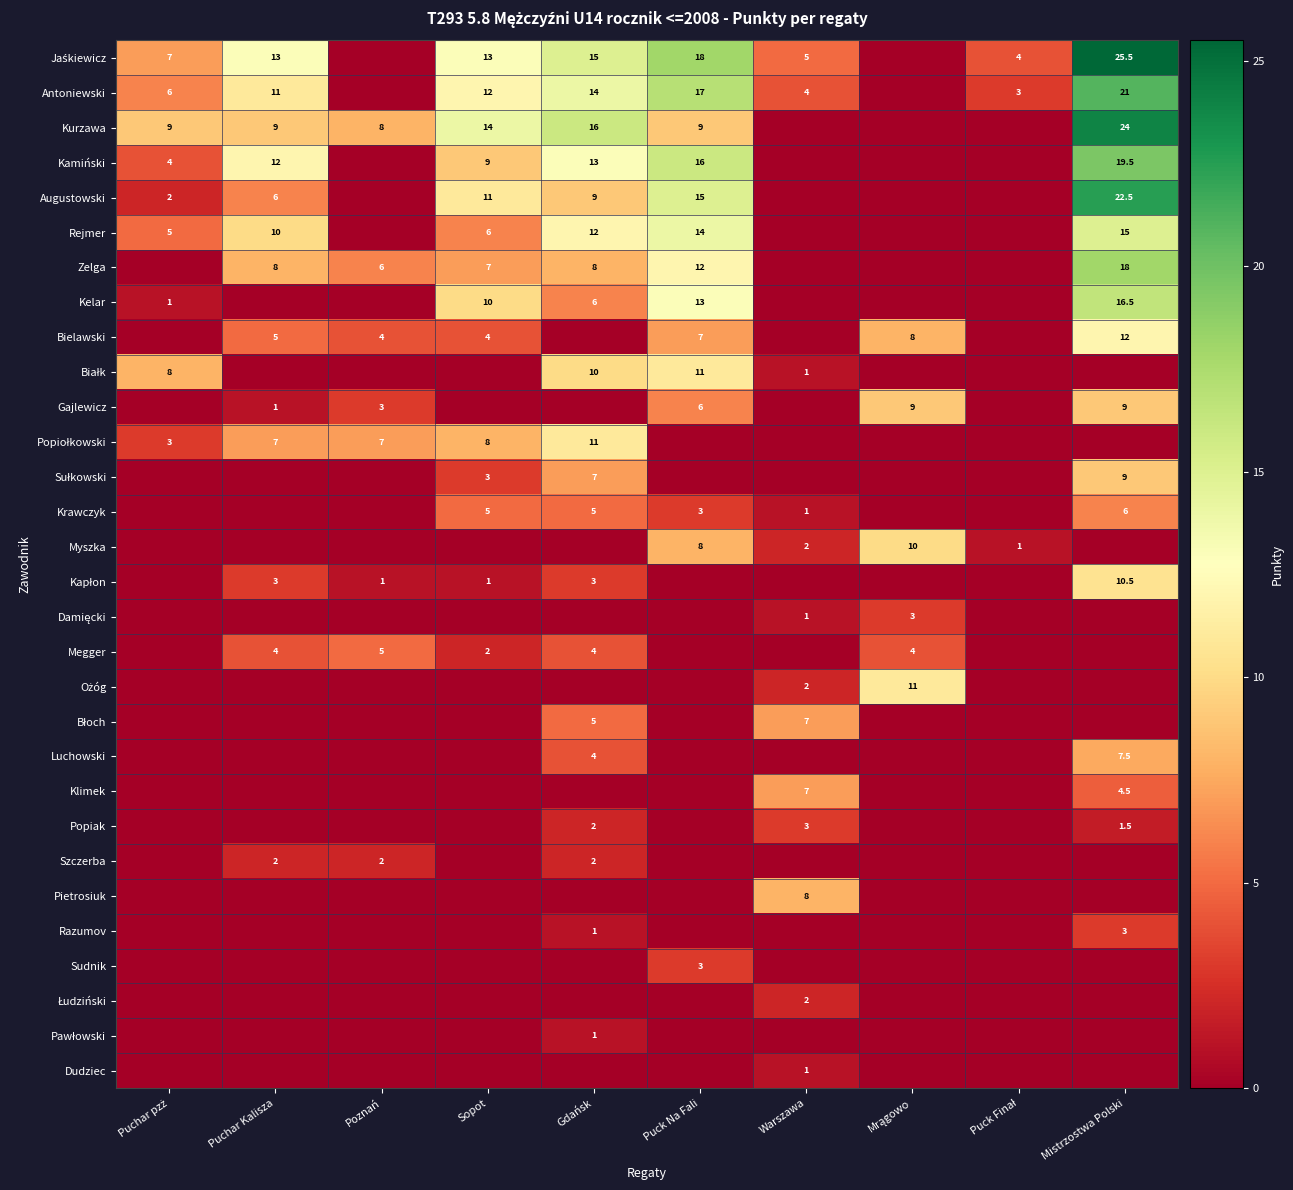

The Rejmer series shows 6.0 at Sopot. True or false?

True